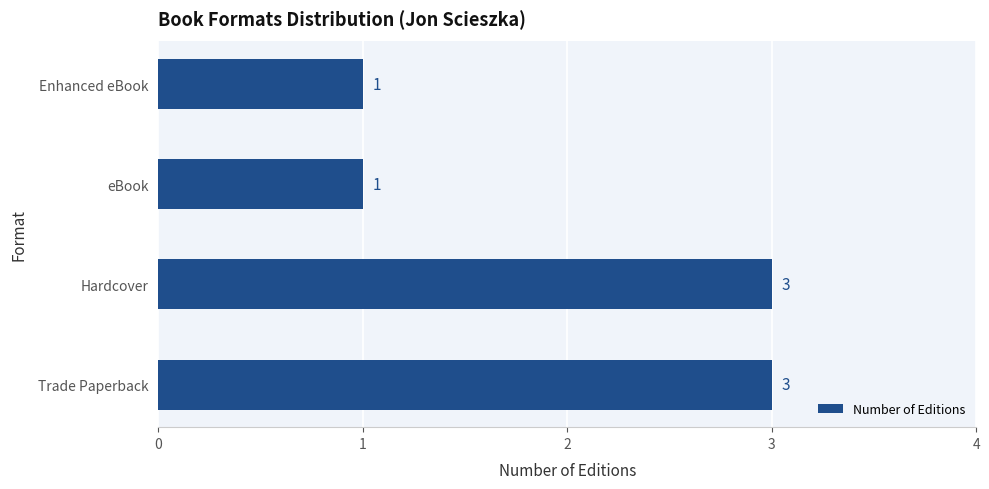

What is the ratio of the value at eBook to the value at Enhanced eBook?

1.0